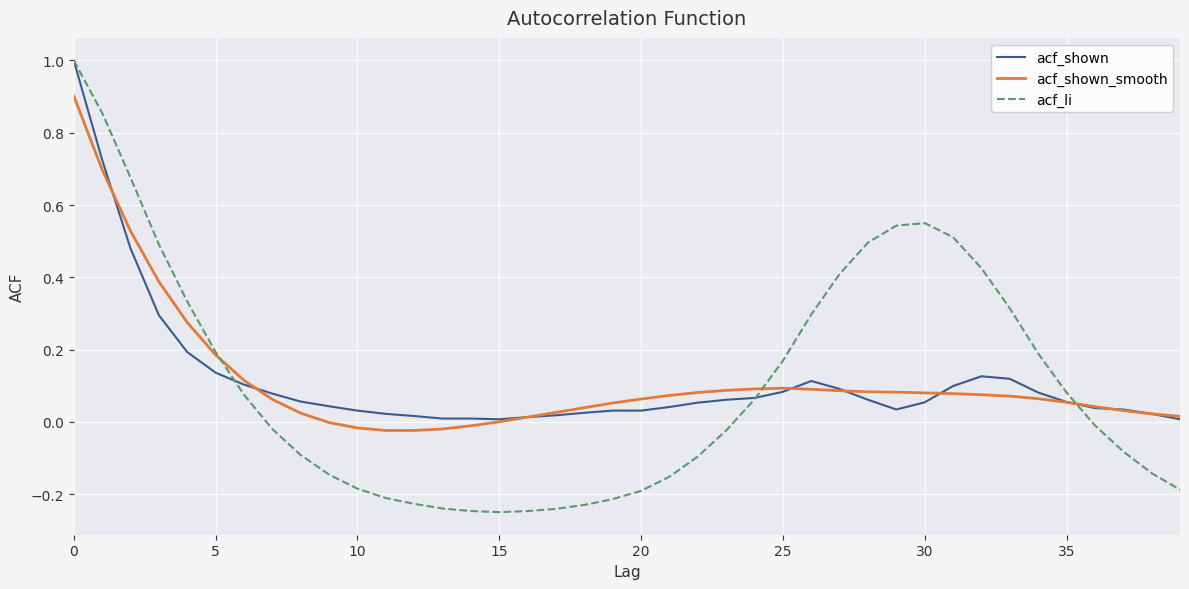

Which series has the widest spread of values?

acf_li